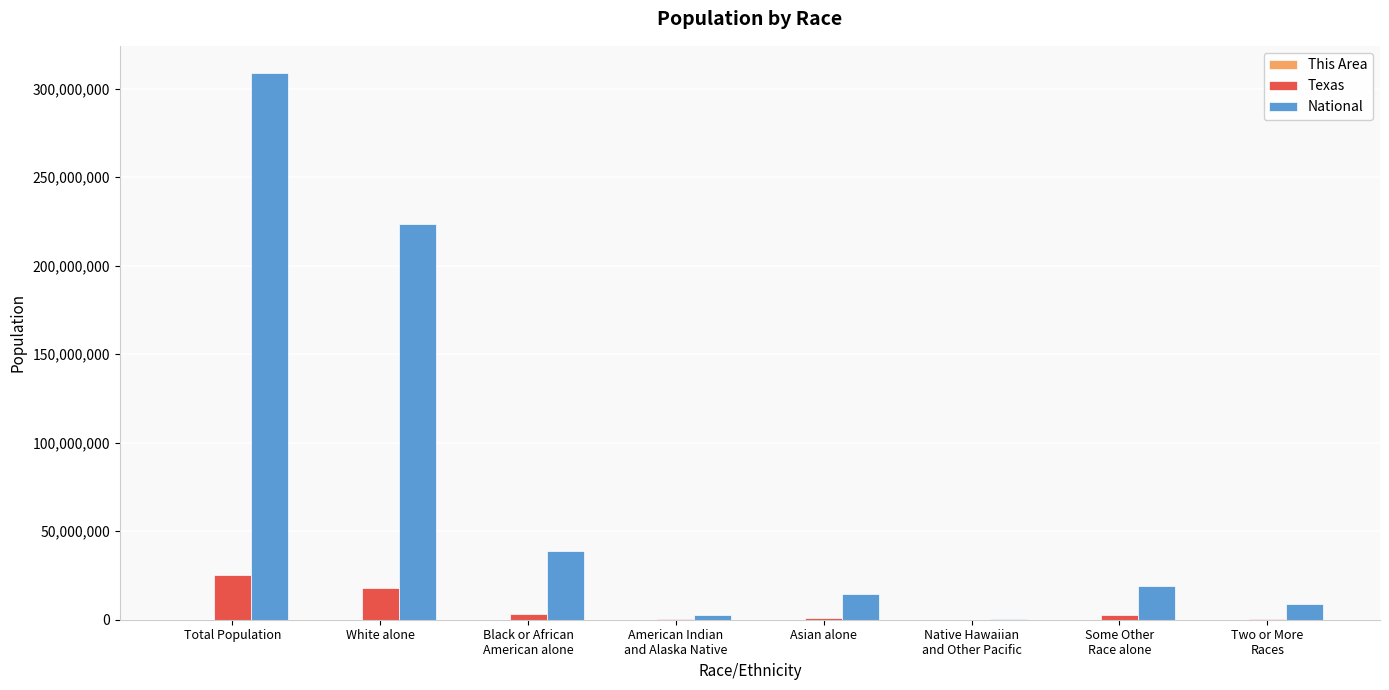

What is the sum of all Texas values?

50291122